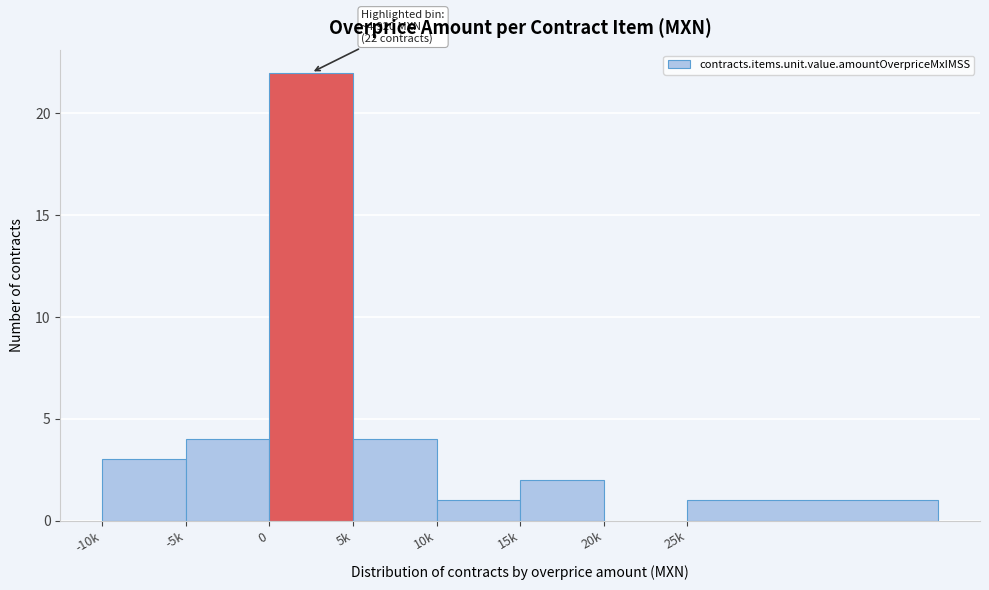

Reading left to right, transcribe all the data shown in this chart.

-10k=3	-5k=4	0=22	5k=4	10k=1	15k=2	20k=0	25k=1